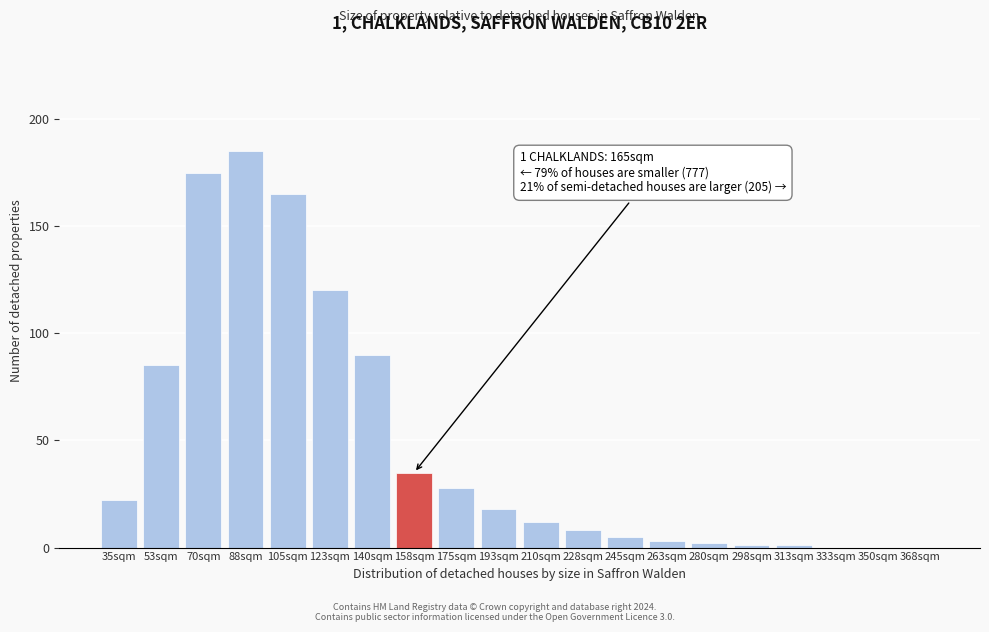

Reading left to right, transcribe all the data shown in this chart.

35sqm=22	53sqm=85	70sqm=175	88sqm=185	105sqm=165	123sqm=120	140sqm=90	158sqm=35	175sqm=28	193sqm=18	210sqm=12	228sqm=8	245sqm=5	263sqm=3	280sqm=2	298sqm=1	313sqm=1	333sqm=0	350sqm=0	368sqm=0